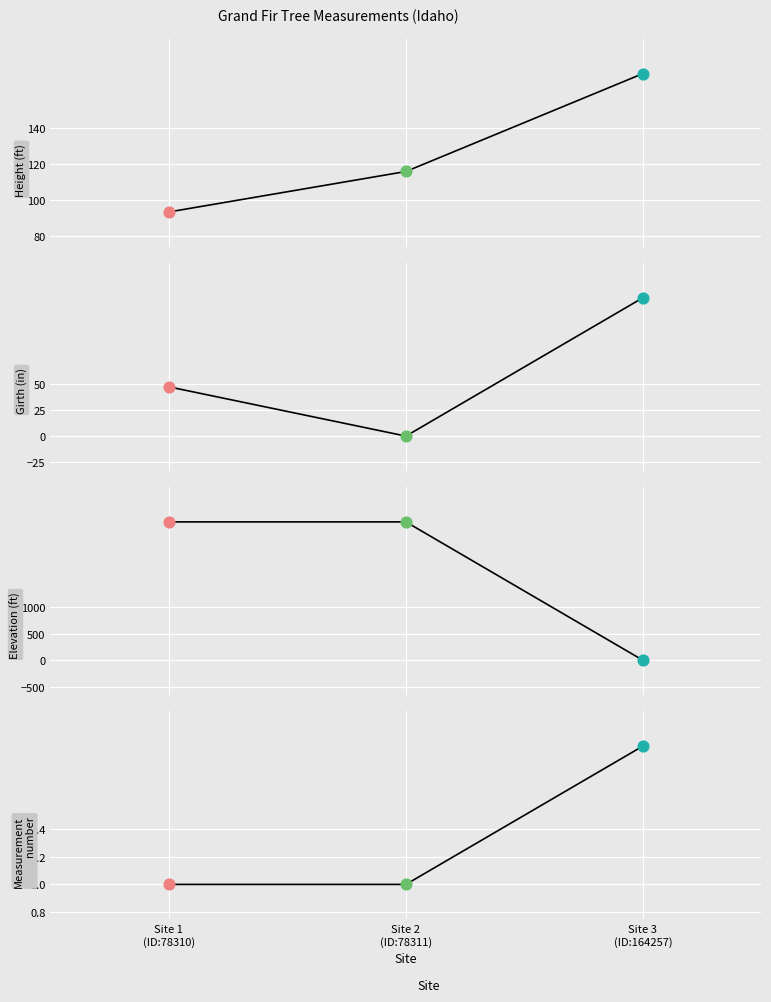

Which series contains the lowest Y value?

Girth (in)